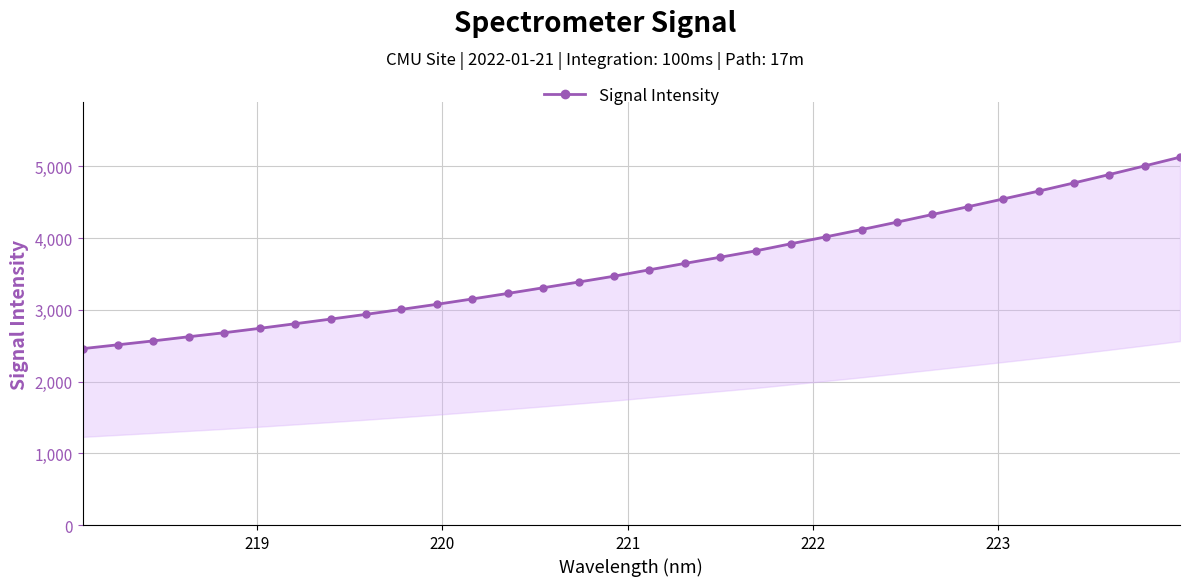

What is the average value?

3612.2